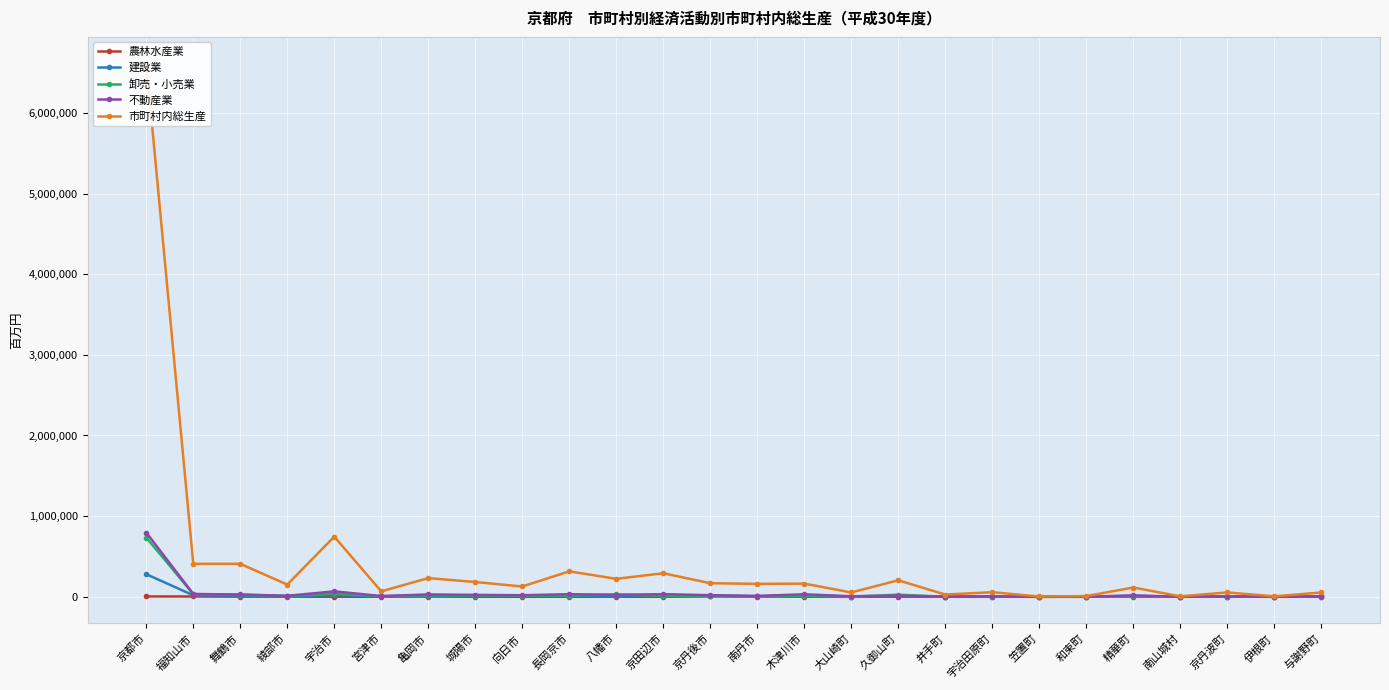

What position from the left is 京丹後市?

13